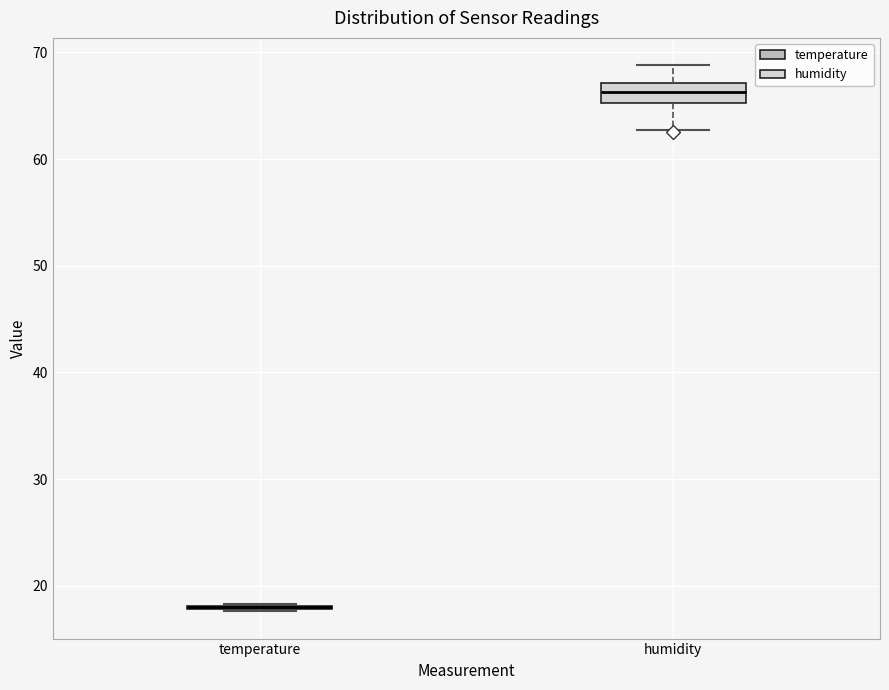

Reading left to right, read every box against the y-axis: the position of its median line, the range the box covers, and the ends of its whiskers. The values are not printed on the chart, so give them approximately, as read against the axis.

temperature: box collapsed to a line at 18, whiskers 18 to 18
humidity: median 66, box 65 to 67, whiskers 63 to 69